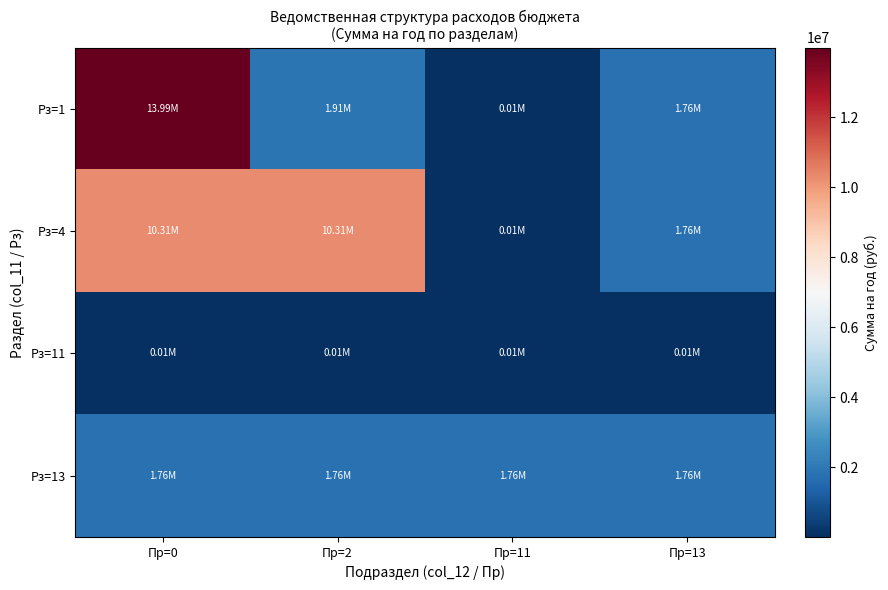

What is the difference between the highest and lowest values at Пр=0?

13979279.6